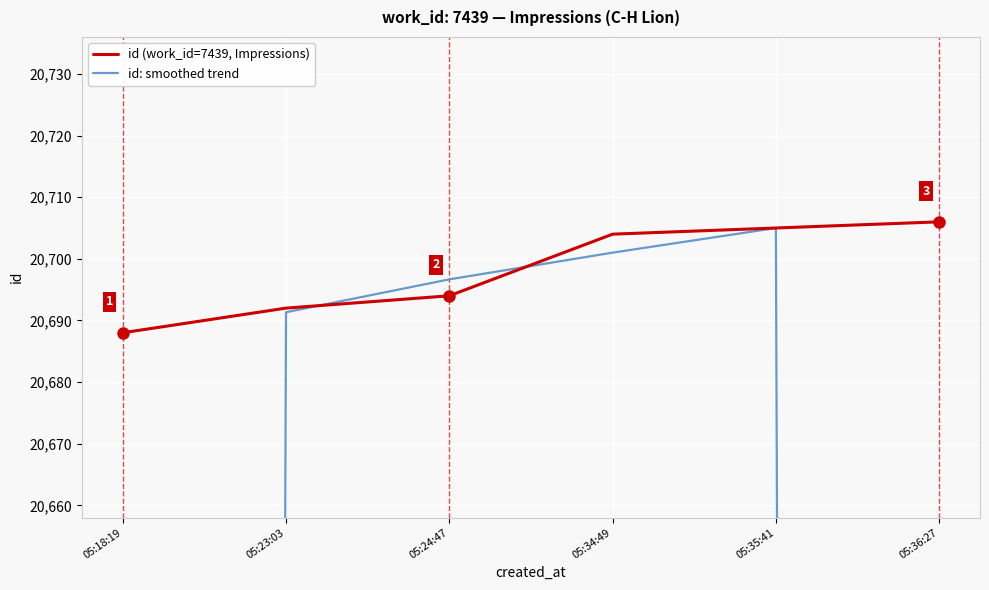

Where do id: smoothed trend and id (work_id=7439, Impressions) first cross each other?

05:23:03 and 05:24:47